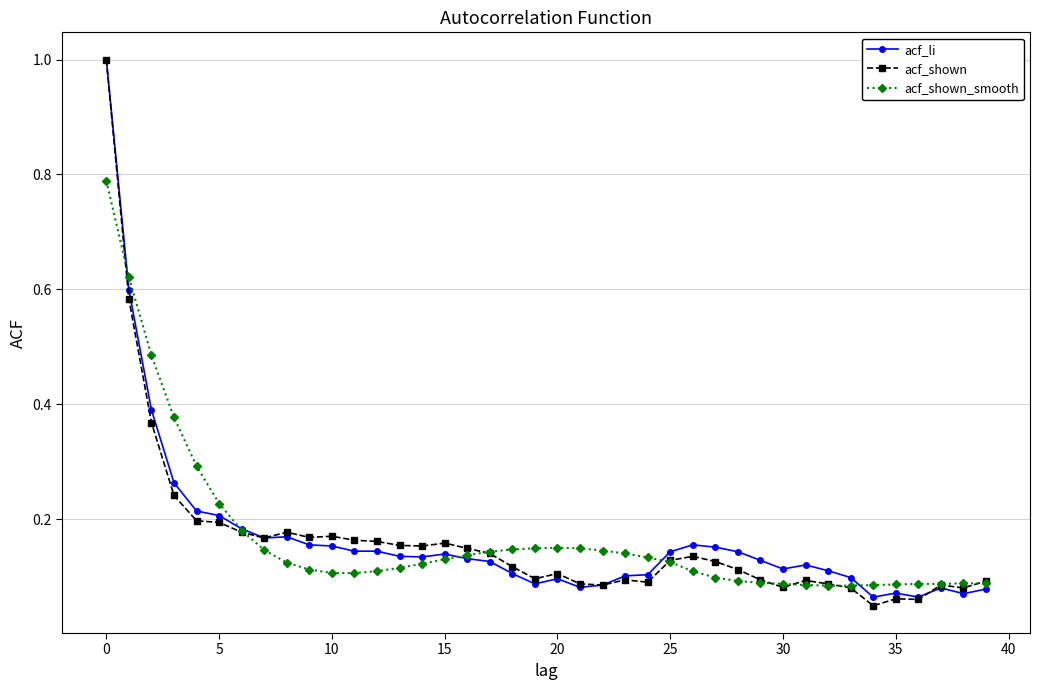

At how many categories does at least one series exceed 0?

40